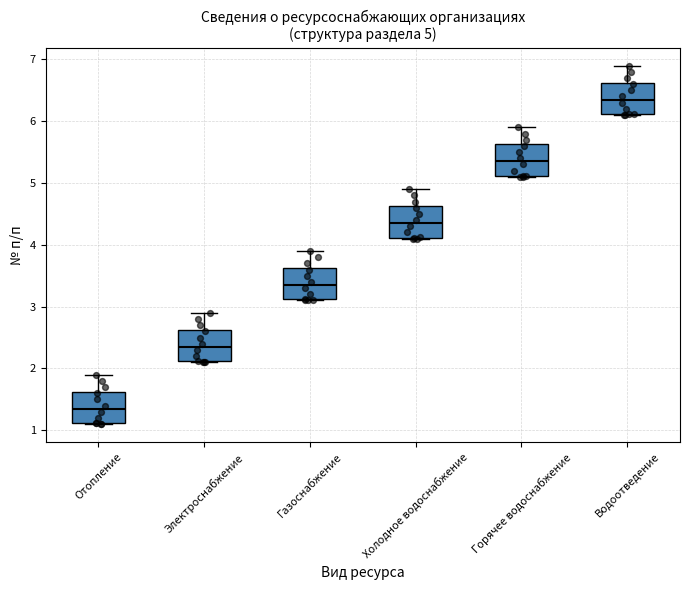

Which box's median line is the lowest?

Отопление